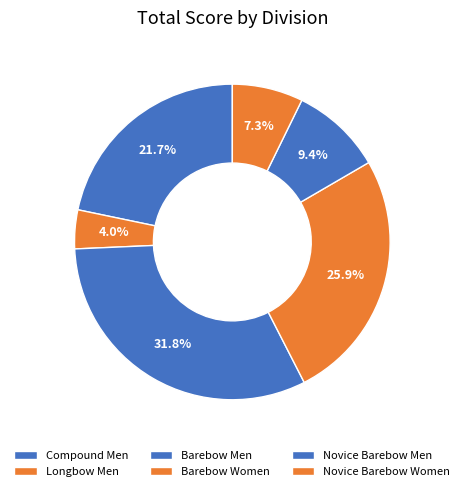

Do Barebow Men and Compound Men together represent more than half of the pie?

Yes